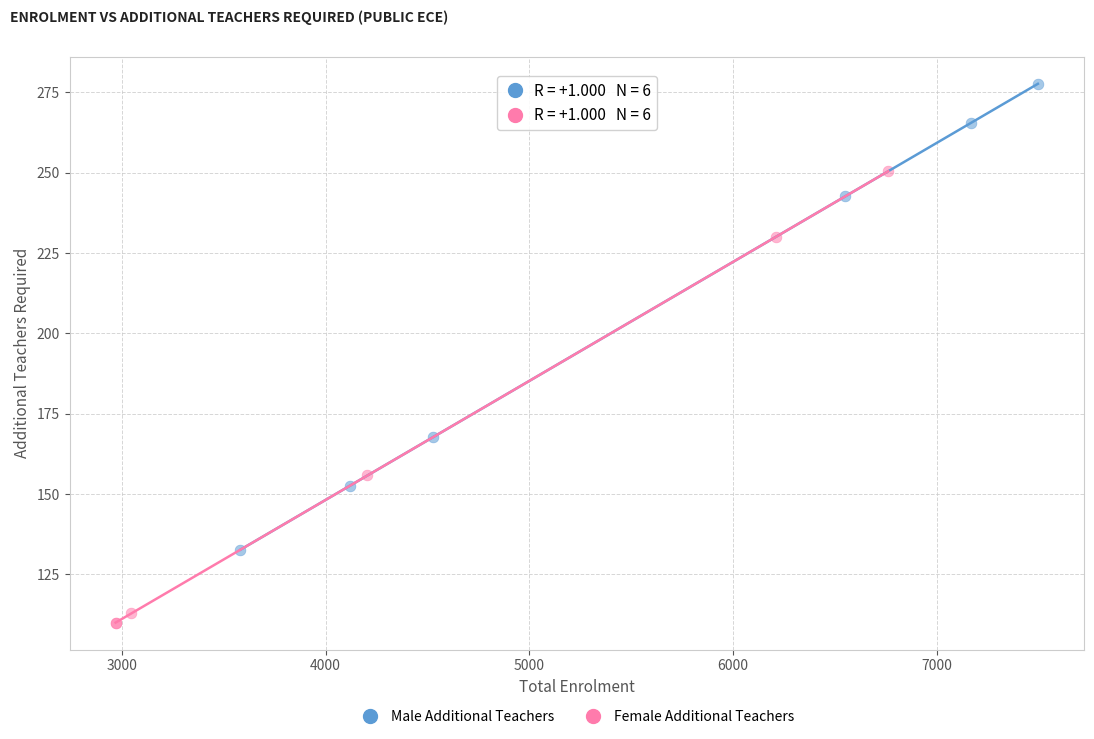

Which series contains the lowest Y value?

Female Additional Teachers